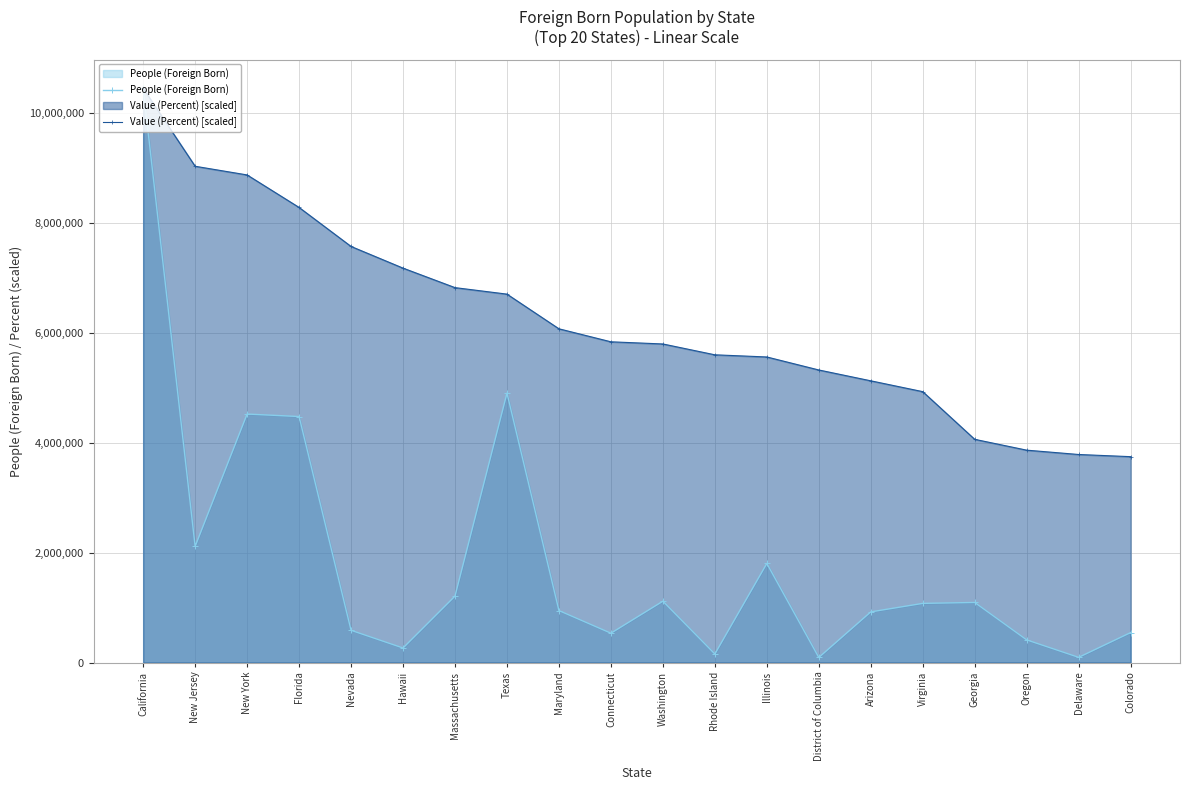

Reading left to right, transcribe all the data shown in this chart.

People (Foreign Born): 10454949.0	2115061.0	4523896.0	4478419.0	586851.0	264741.0	1209717.0	4904169.0	946035.0	534220.0	1116529.0	155580.0	1803334.0	92191.0	922119.0	1076919.0	1093655.0	412382.0	94639.0	545464.0
Value (Percent) [scaled]: 10454949.0	9034654.0	8876843.5	8285053.9	7574906.4	7180380.1	6825306.3	6706948.4	6075706.2	5838990.4	5799537.7	5602274.6	5562821.9	5326106.1	5128842.9	4931579.7	4063621.7	3866358.5	3787453.2	3748000.6